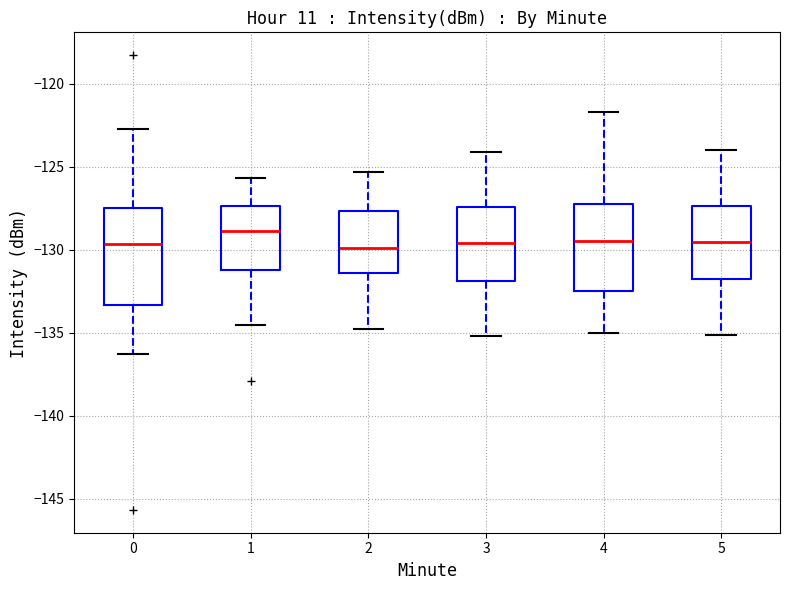

Which box has the highest median line?

1